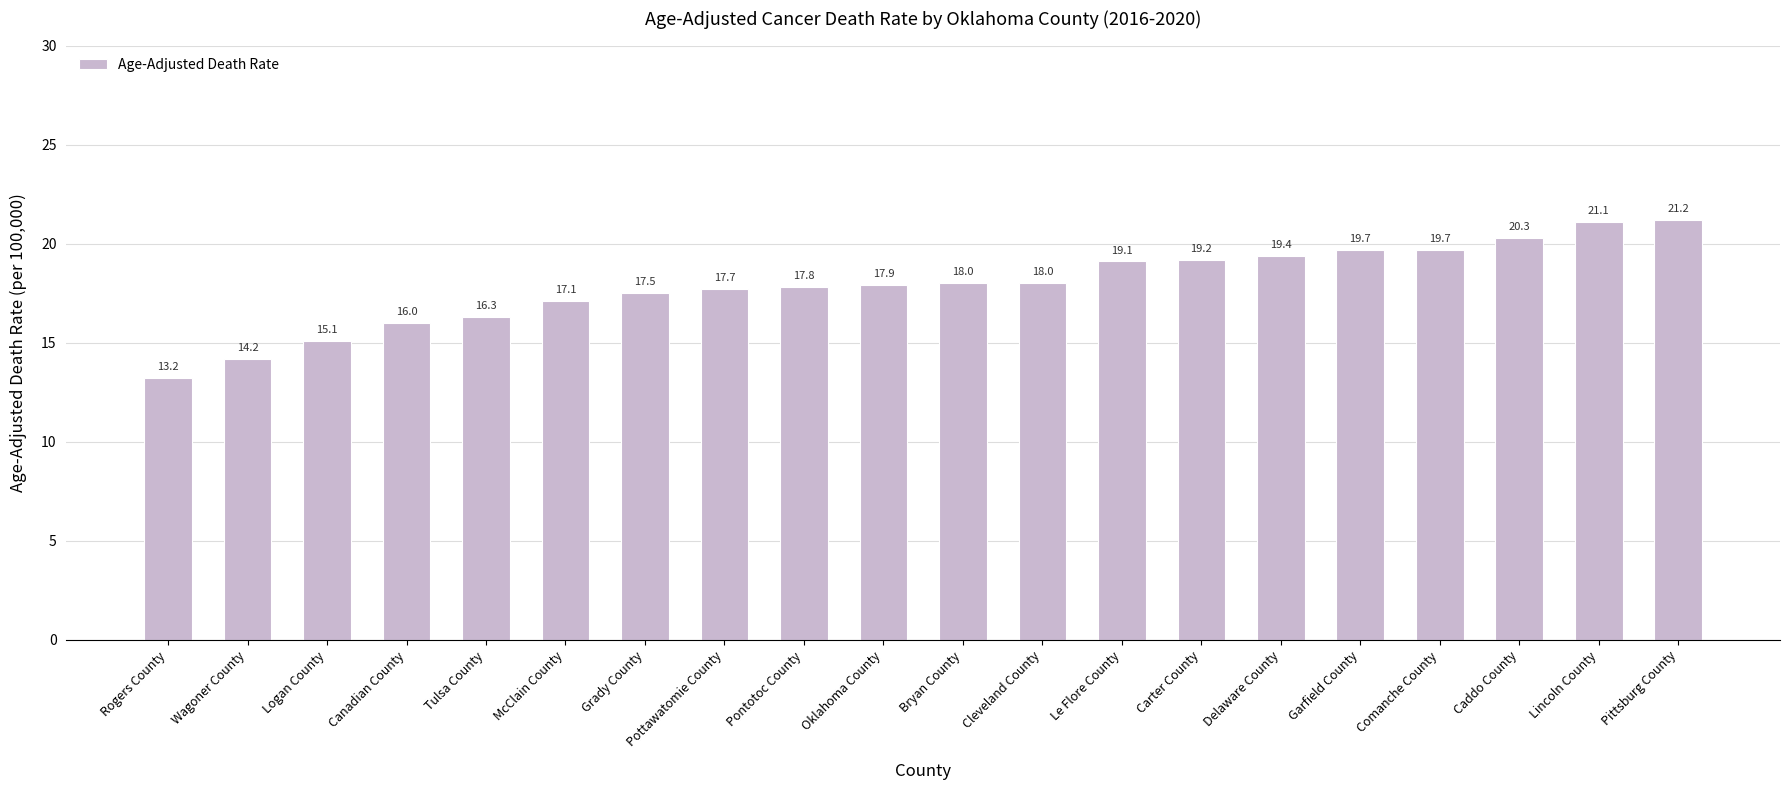

Which has a higher value, Wagoner County or Comanche County?

Comanche County